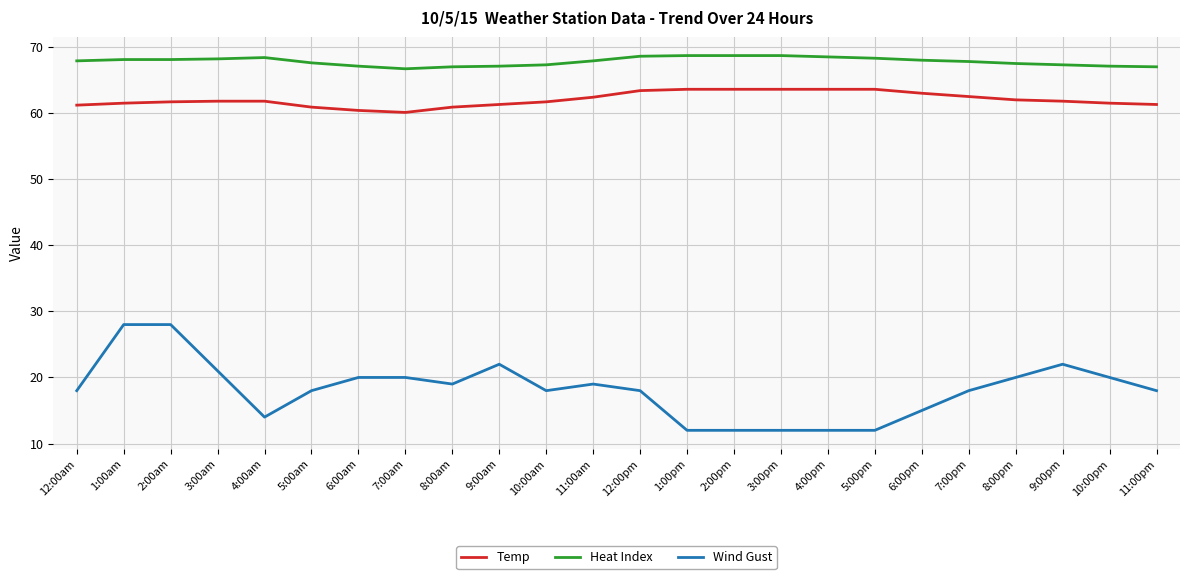

What is the label of the 23rd point from the left?

10:00pm